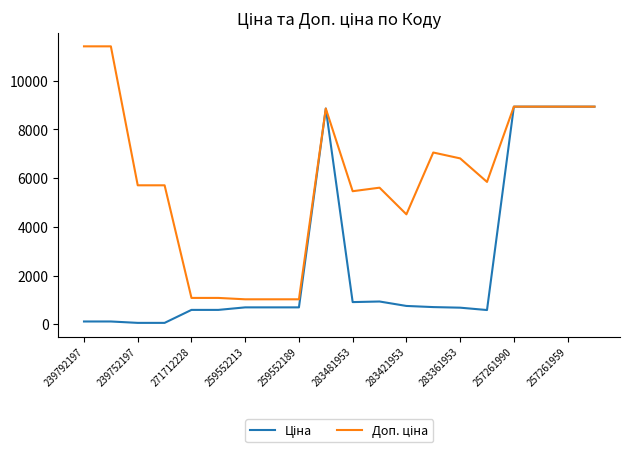

What is the greatest value displayed?

11410.0